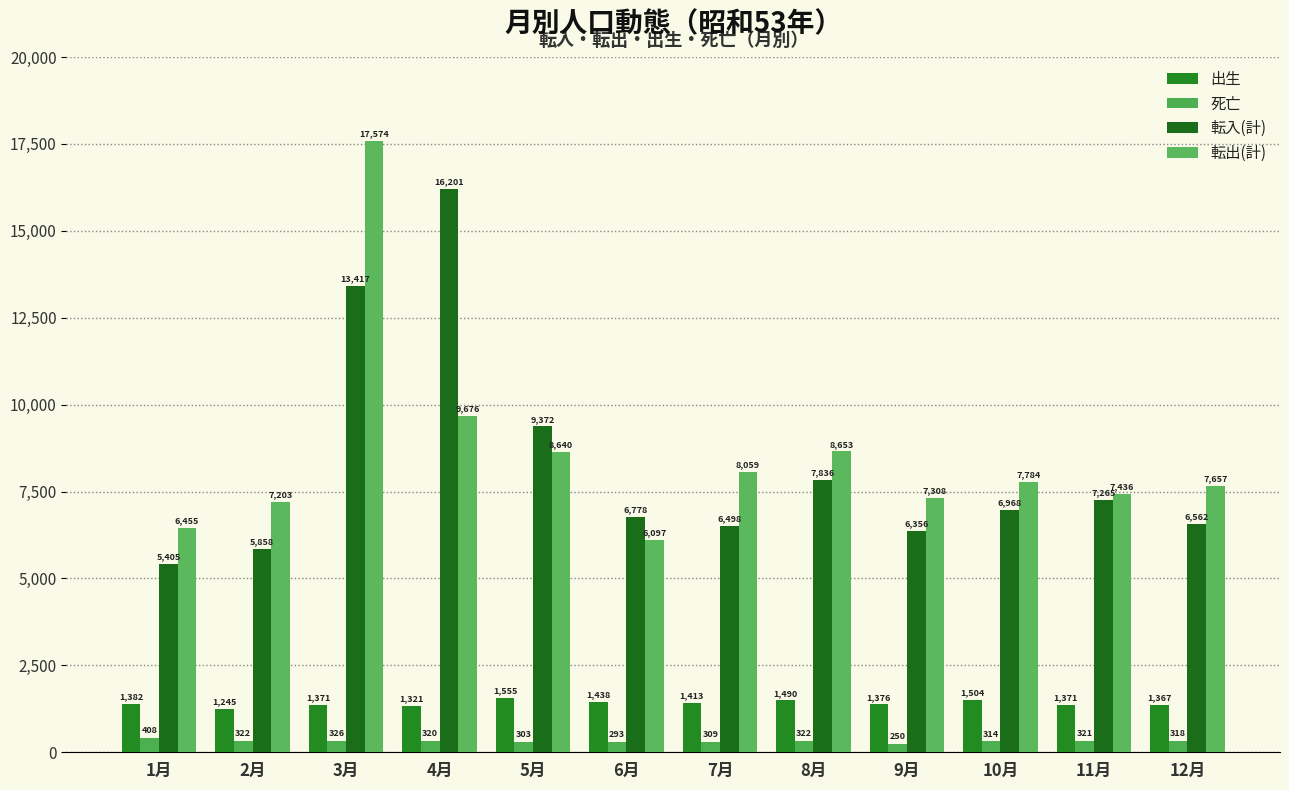

What value does the 出生 series have at 7月, to the nearest 10?

1410